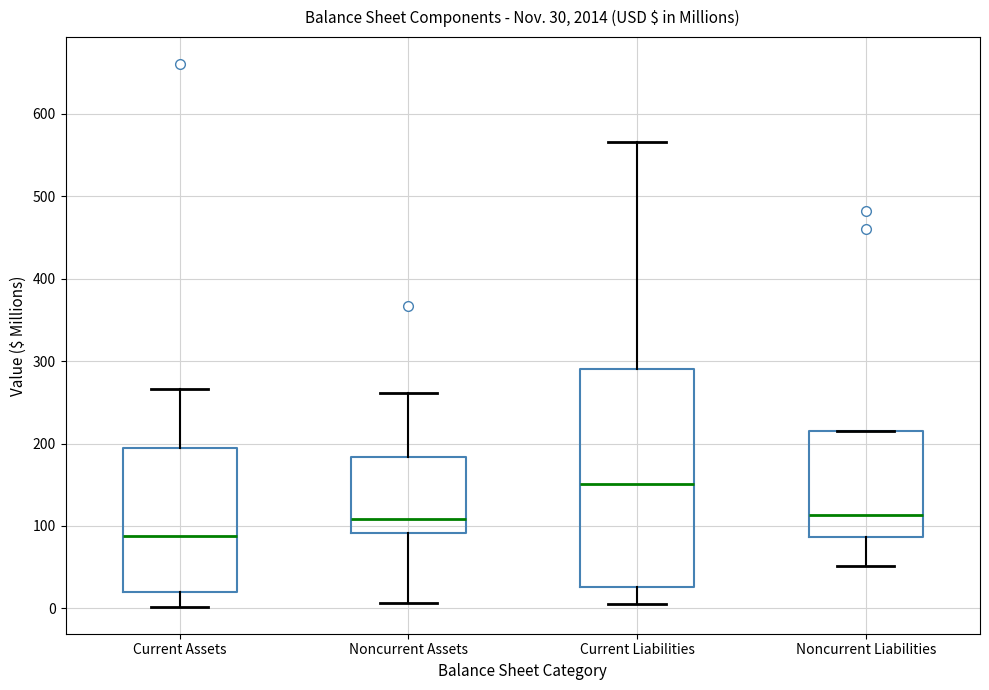

Which box's median line is the lowest?

Current Assets